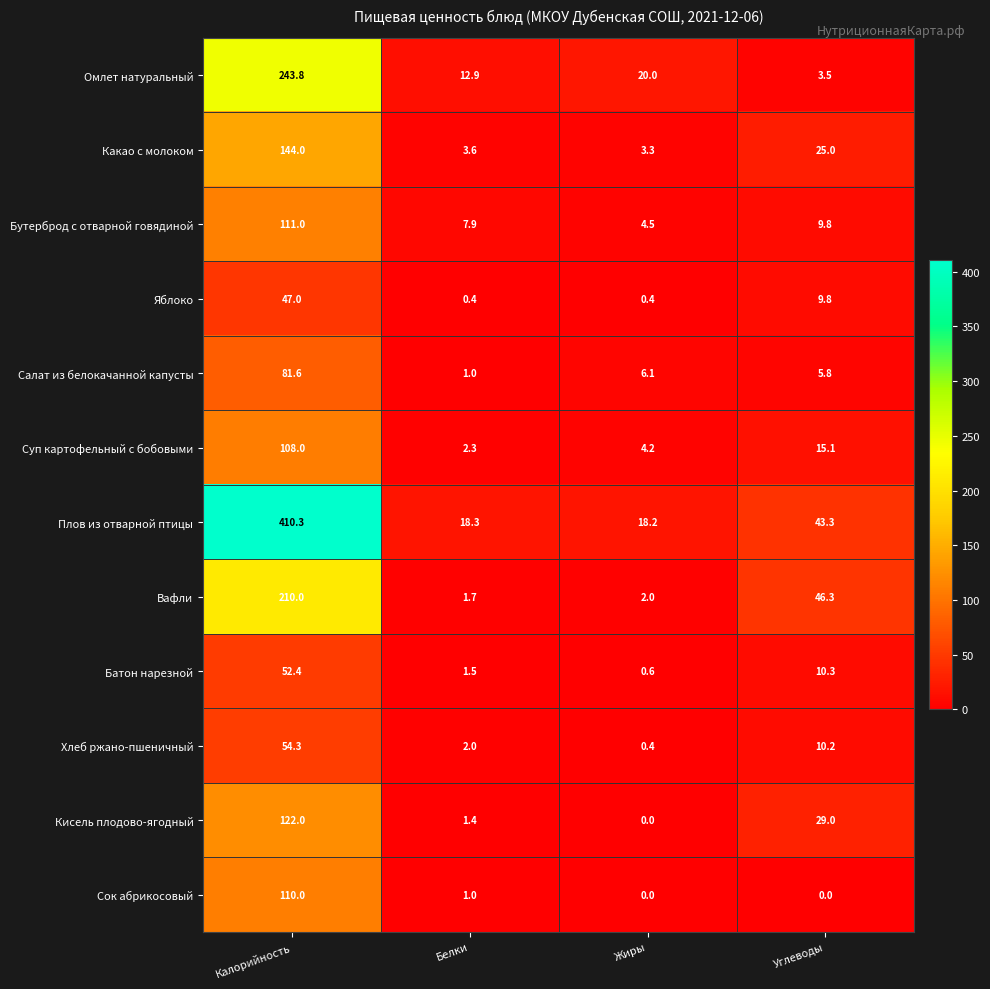

Which label corresponds to the largest value in the chart?

Калорийность